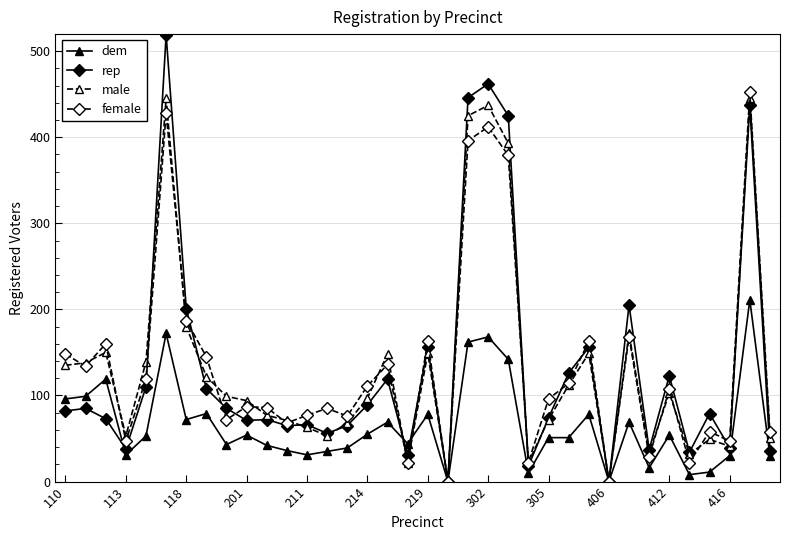

How many lines are shown in the chart?

4